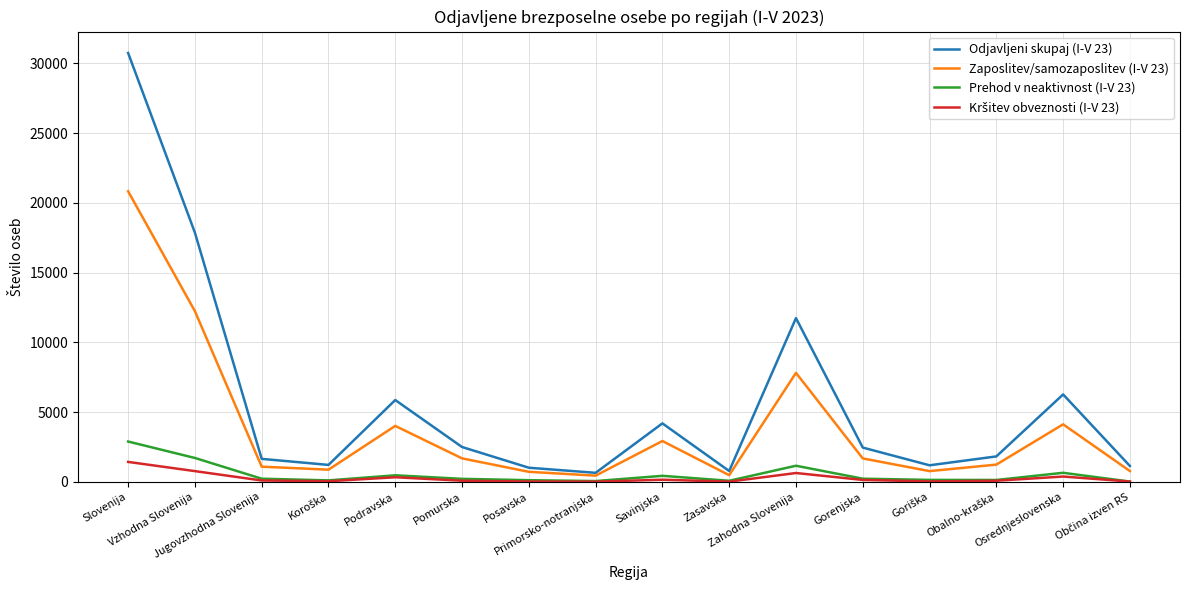

Which series has the largest total across all categories?

Odjavljeni skupaj (I-V 23)